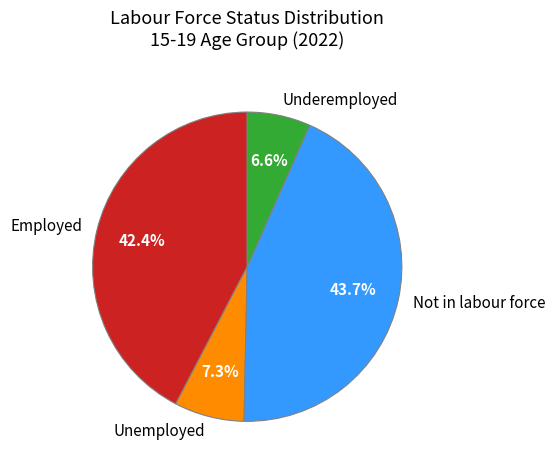

To the nearest percent, what is the combined percentage of Not in labour force and Unemployed?

51%